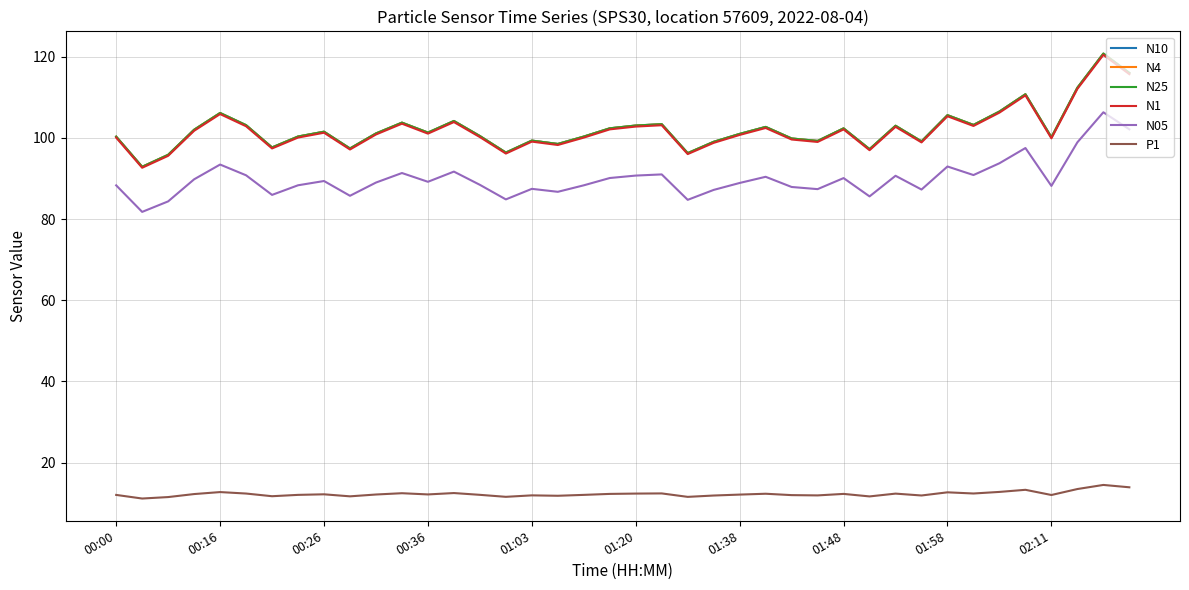

How many categories are shown in the chart?

40